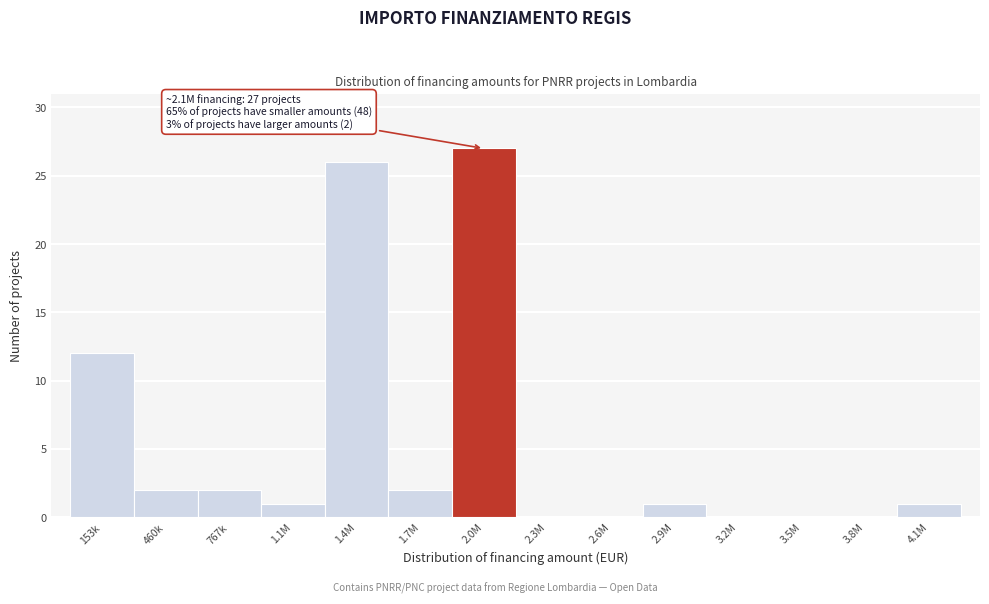

Reading left to right, what are all the values shown in this chart?

153k=12	460k=2	767k=2	1.1M=1	1.4M=26	1.7M=2	2.0M=27	2.3M=0	2.6M=0	2.9M=1	3.2M=0	3.5M=0	3.8M=0	4.1M=1